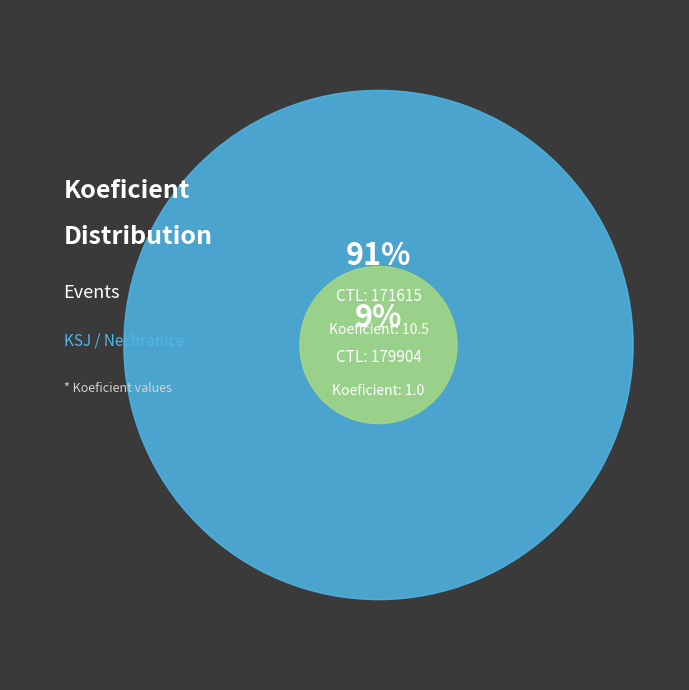

To the nearest percent, what is the average slice percentage?

50%